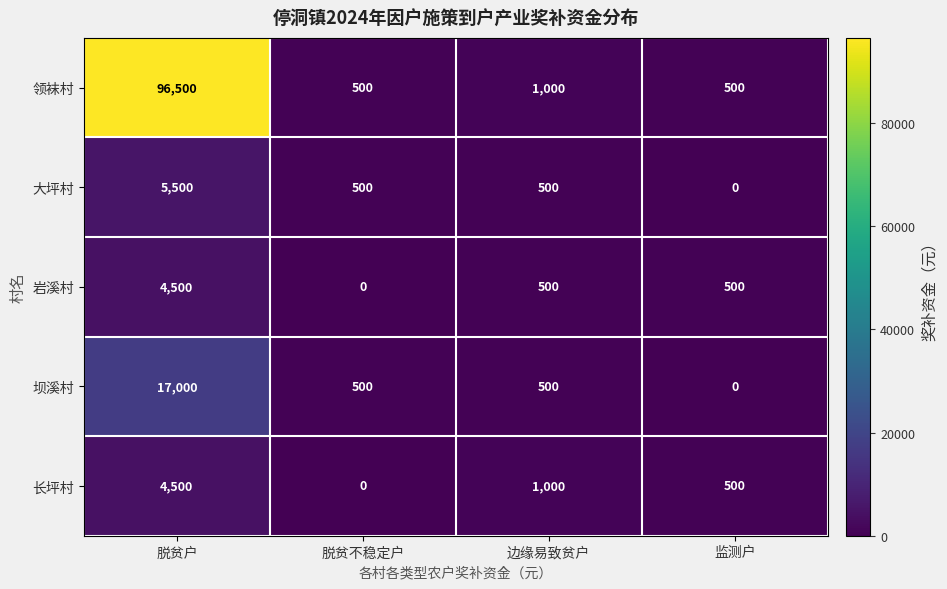

What is the highest value of the 长坪村 series?

4500